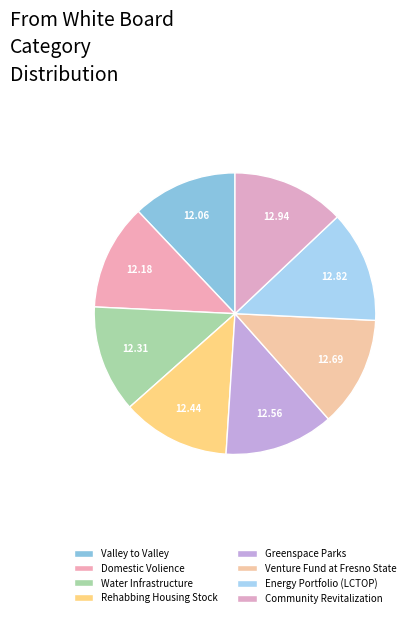

The Greenspace Parks slice represents 19% of the pie. True or false?

False